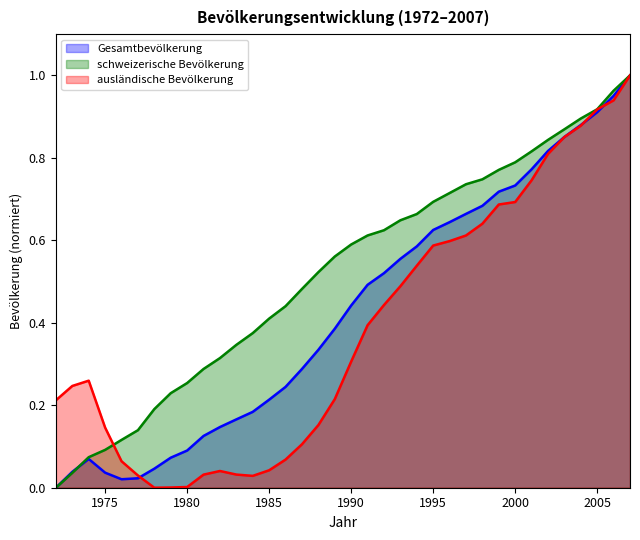

Reading left to right, list all the values displayed in this chart.

Gesamtbevölkerung: 0.0	0.0	0.1	0.0	0.0	0.0	0.0	0.1	0.1	0.1	0.1	0.2	0.2	0.2	0.2	0.3	0.3	0.4	0.4	0.5	0.5	0.6	0.6	0.6	0.6	0.7	0.7	0.7	0.7	0.8	0.8	0.9	0.9	0.9	1.0	1.0
schweizerische Bevölkerung: 0.0	0.0	0.1	0.1	0.1	0.1	0.2	0.2	0.3	0.3	0.3	0.3	0.4	0.4	0.4	0.5	0.5	0.6	0.6	0.6	0.6	0.6	0.7	0.7	0.7	0.7	0.7	0.8	0.8	0.8	0.8	0.9	0.9	0.9	1.0	1.0
ausländische Bevölkerung: 0.2	0.2	0.3	0.1	0.1	0.0	0.0	0.0	0.0	0.0	0.0	0.0	0.0	0.0	0.1	0.1	0.2	0.2	0.3	0.4	0.4	0.5	0.5	0.6	0.6	0.6	0.6	0.7	0.7	0.7	0.8	0.9	0.9	0.9	0.9	1.0